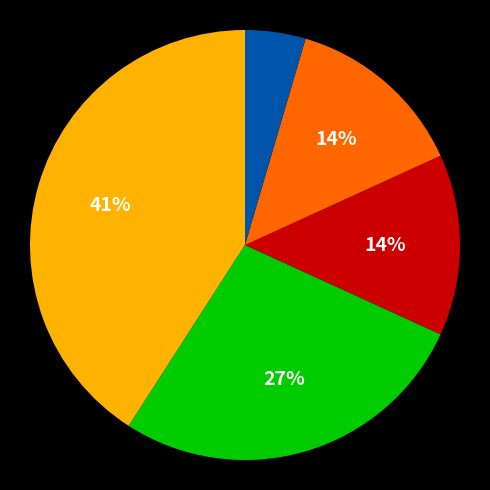

Is there any slice that represents more than half of the pie?

No